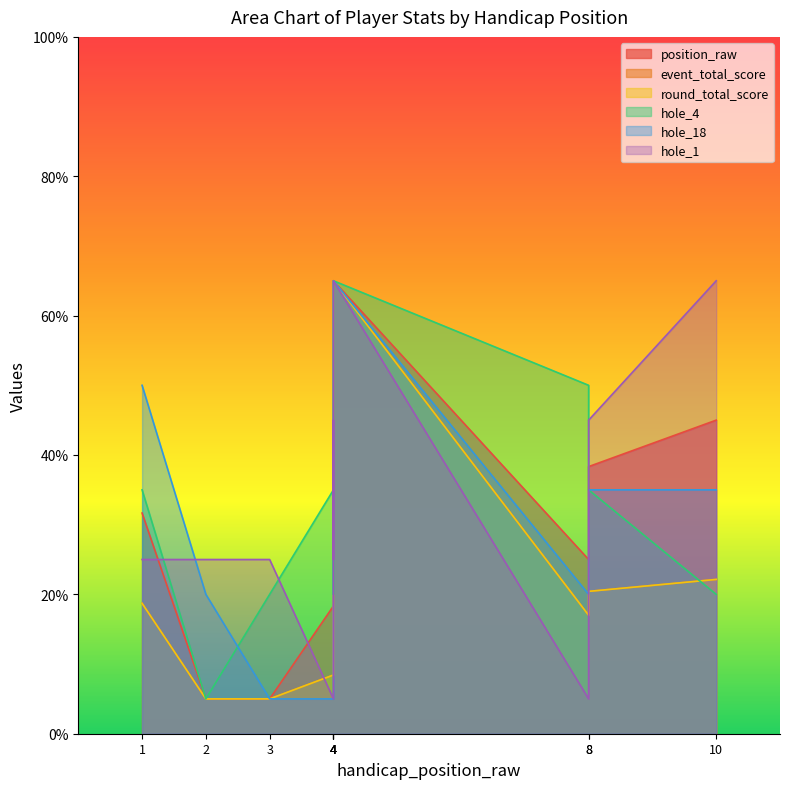

What is the difference between the maximum and minimum values in the hole_1 series?

60.0